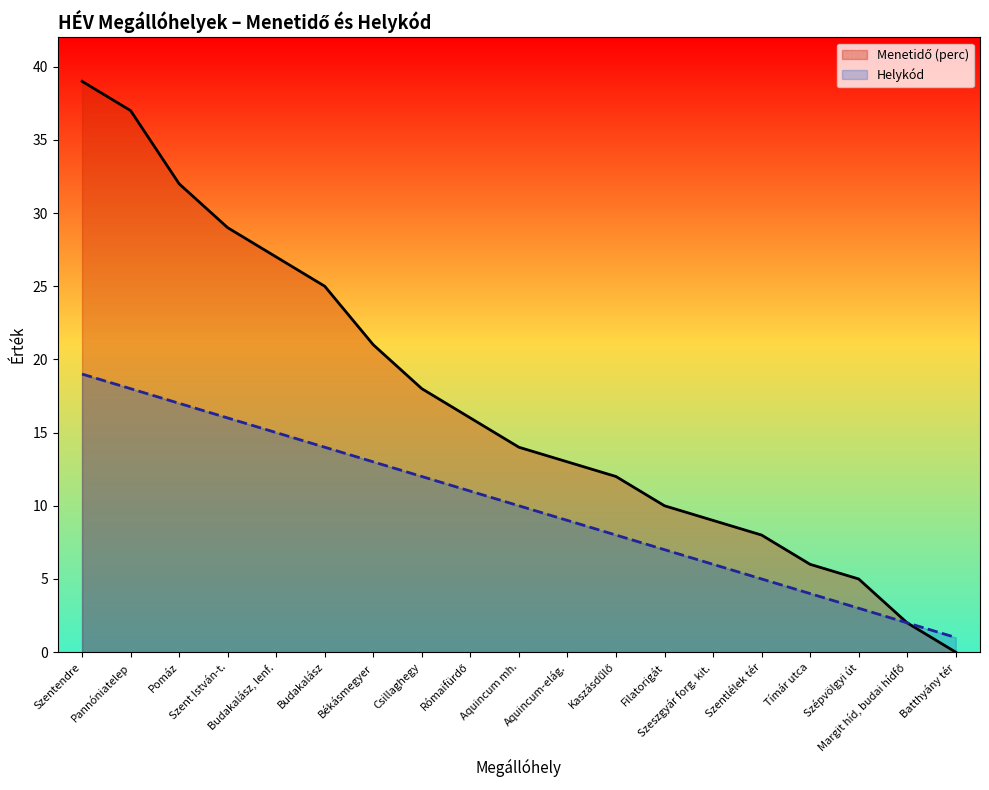

What is the average value of the Menetidő (perc) series?

17